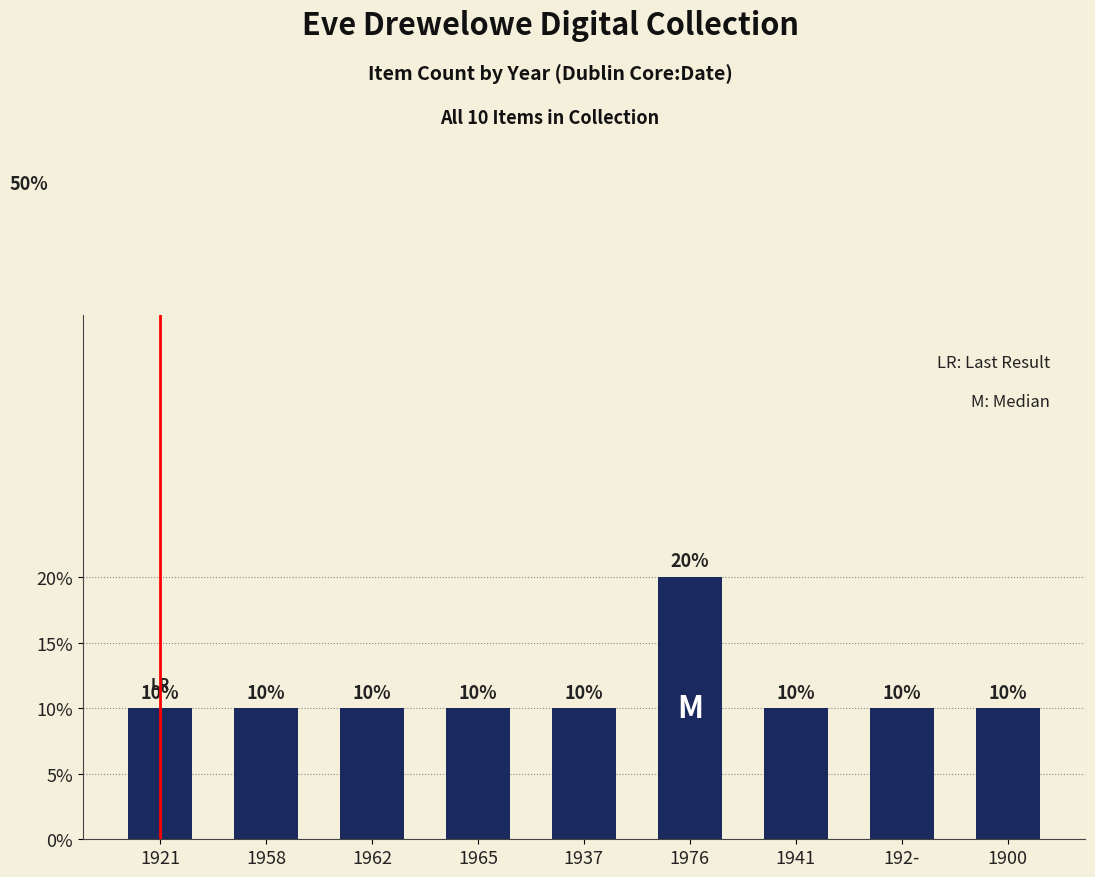

Are the bars horizontal?

No